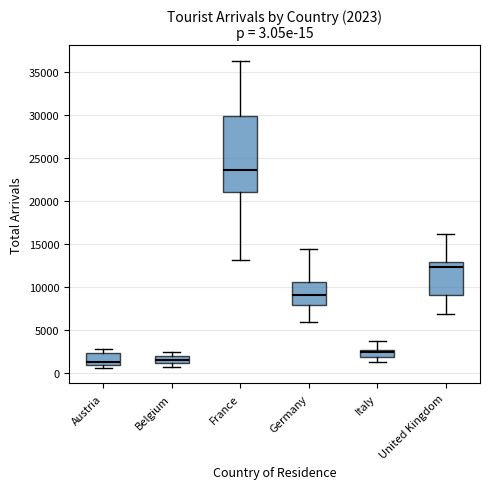

Which box's median line is the highest?

France